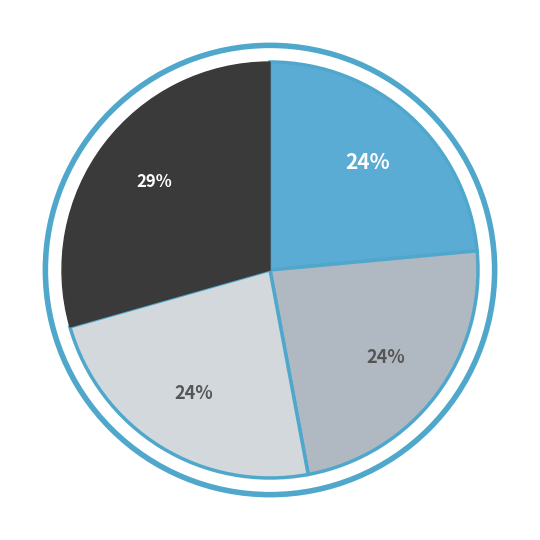

Is there a majority slice in this chart?

No